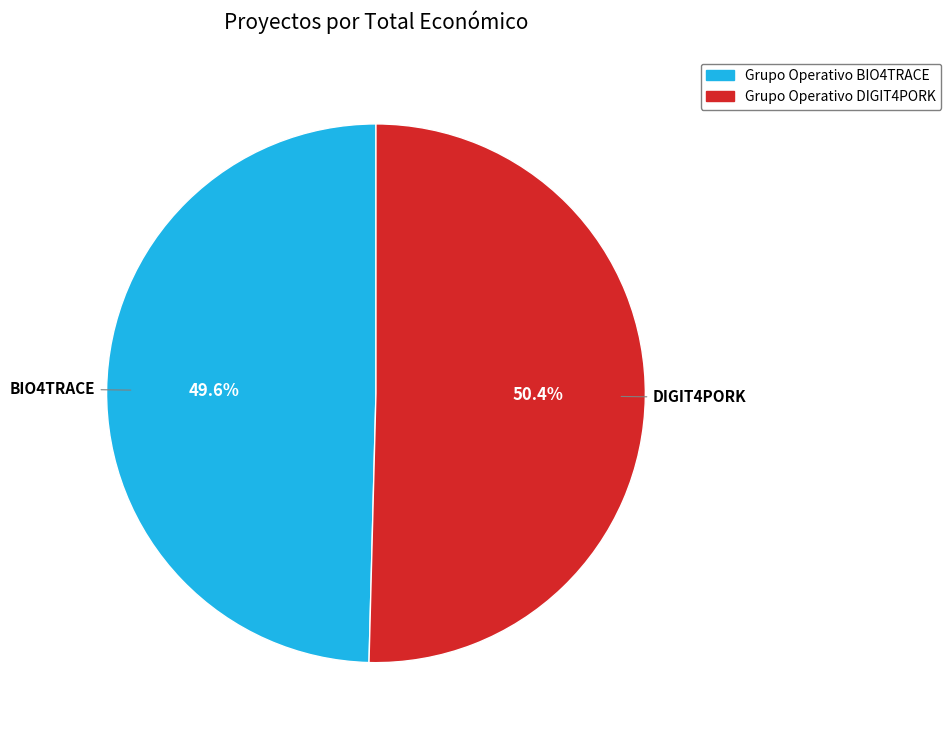

Is there any slice that represents more than half of the pie?

Yes